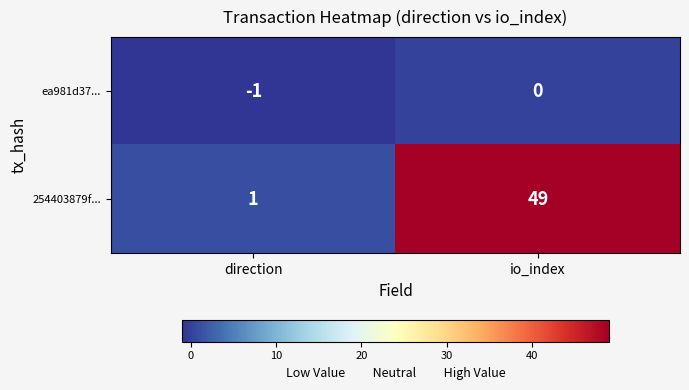

At which label does 254403879f... reach its peak?

io_index